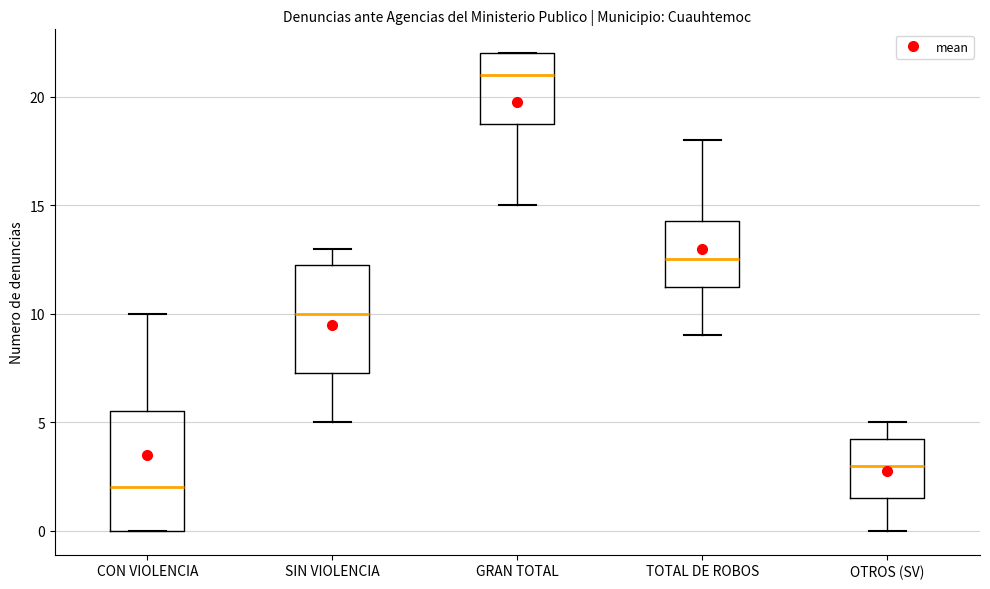

Which box has the lowest median line?

CON VIOLENCIA